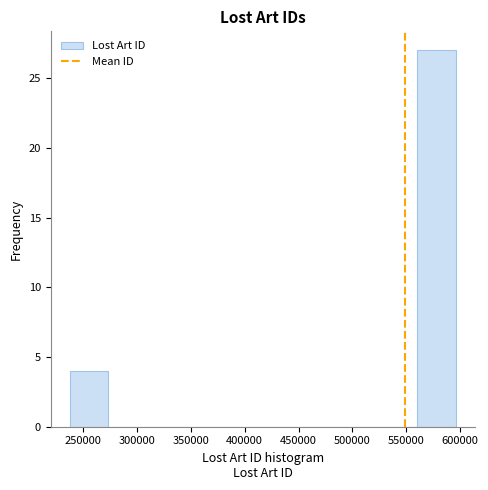

Reading left to right, list every bar in this chart as the range it spans on the x-axis followed by its height. Neither the bar edges nor the heights are printed on the chart, so give them approximately, as read against the axes.

240000 to 275000: 4
275000 to 310000: 0
310000 to 345000: 0
345000 to 380000: 0
380000 to 415000: 0
415000 to 450000: 0
450000 to 490000: 0
490000 to 525000: 0
525000 to 560000: 0
560000 to 595000: 27